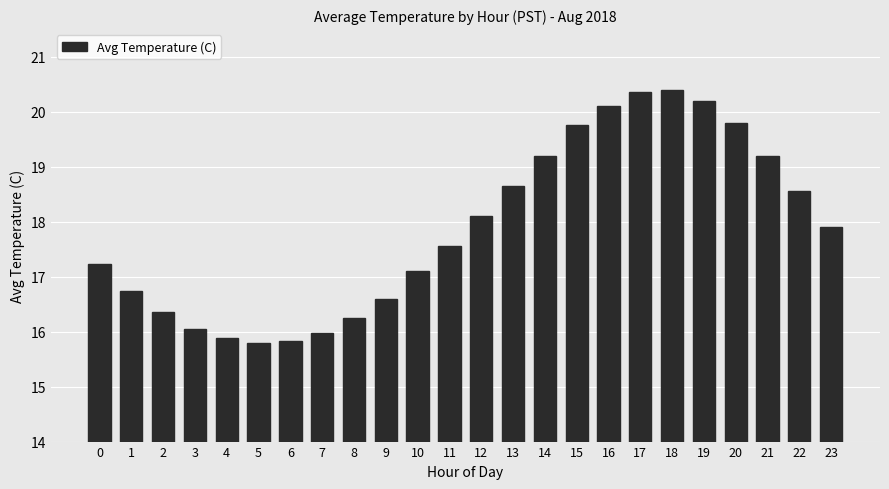

How many data points are less than 17?

9